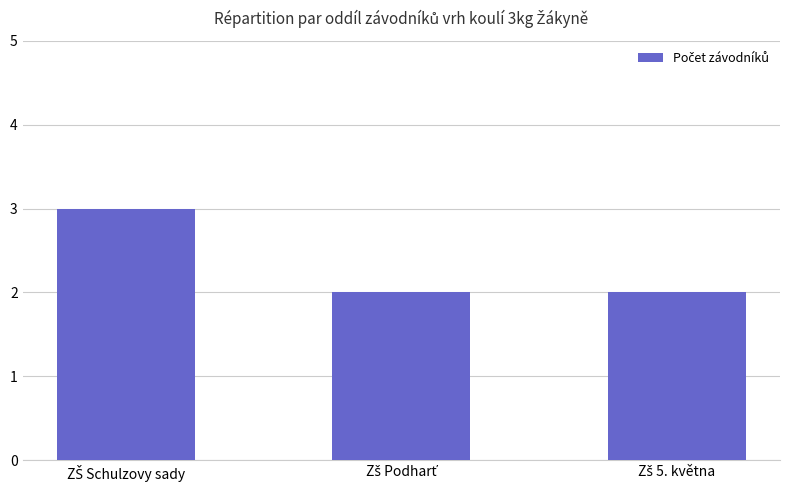

What is the greatest value displayed?

3